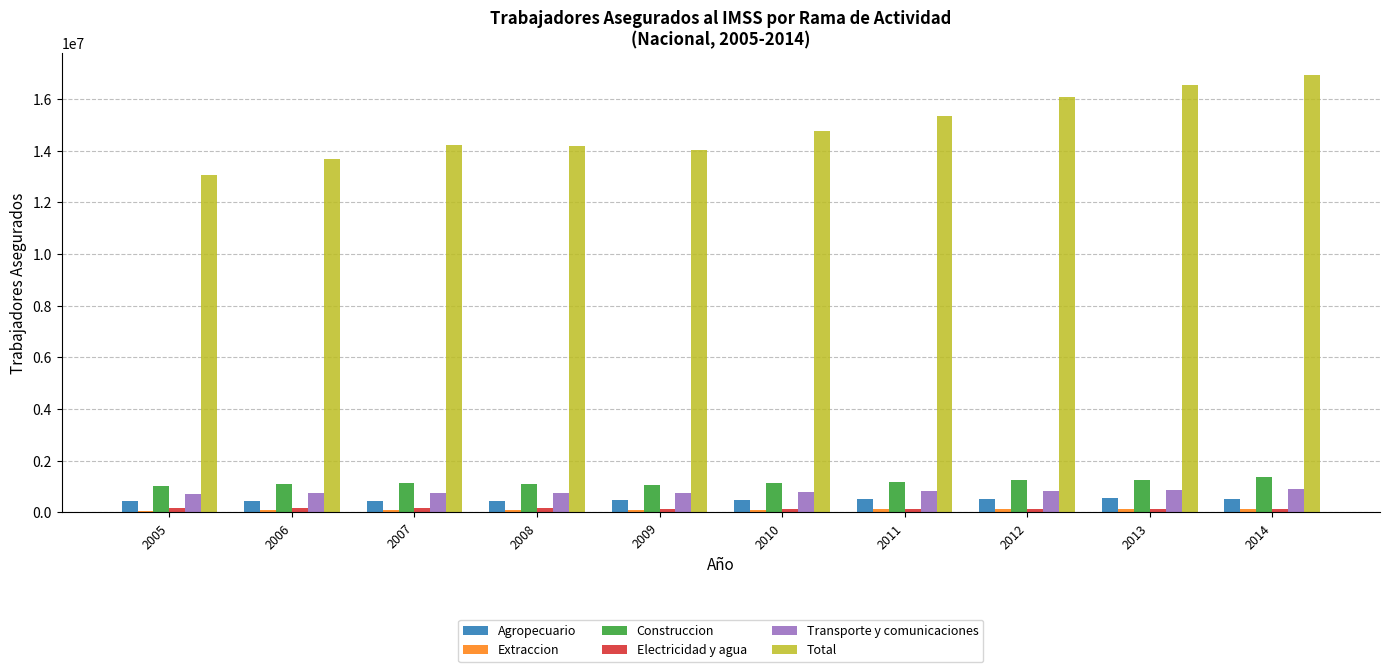

What is the difference between the maximum and minimum values in the Total series?

3866950